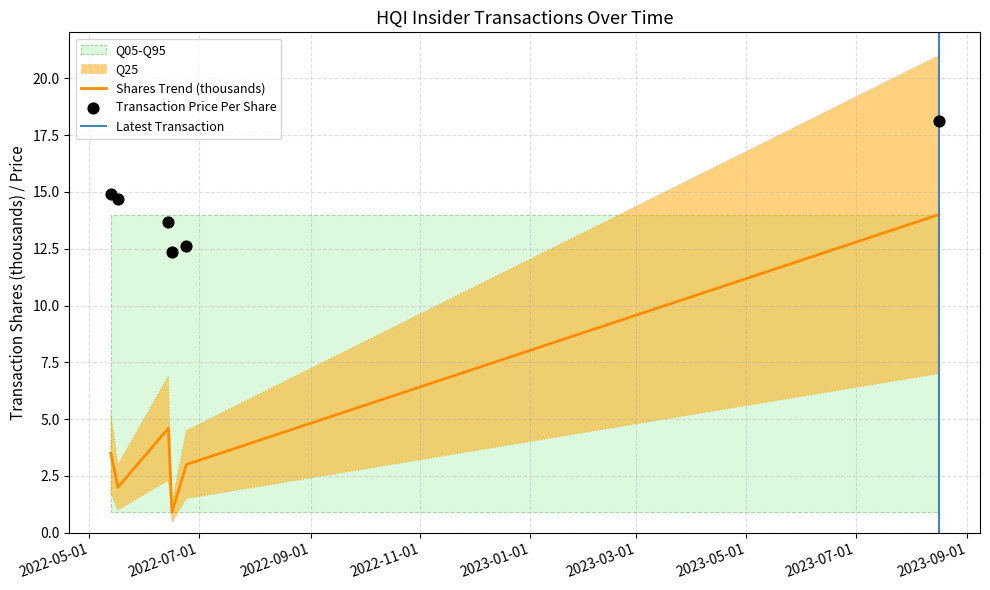

What is the total value across all series at 2022-05-13?

18.4